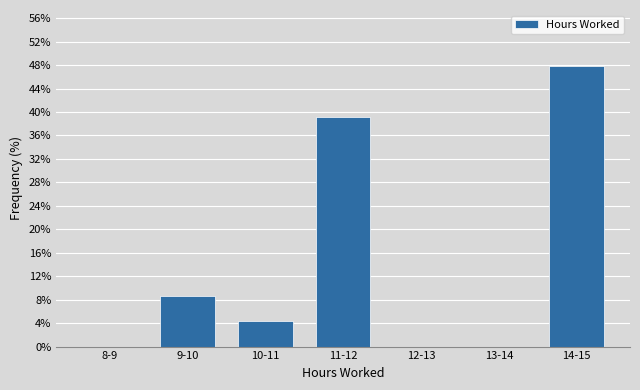

Reading left to right, transcribe all the data shown in this chart.

8-9=0.0	9-10=8.7	10-11=4.3	11-12=39.1	12-13=0.0	13-14=0.0	14-15=47.8